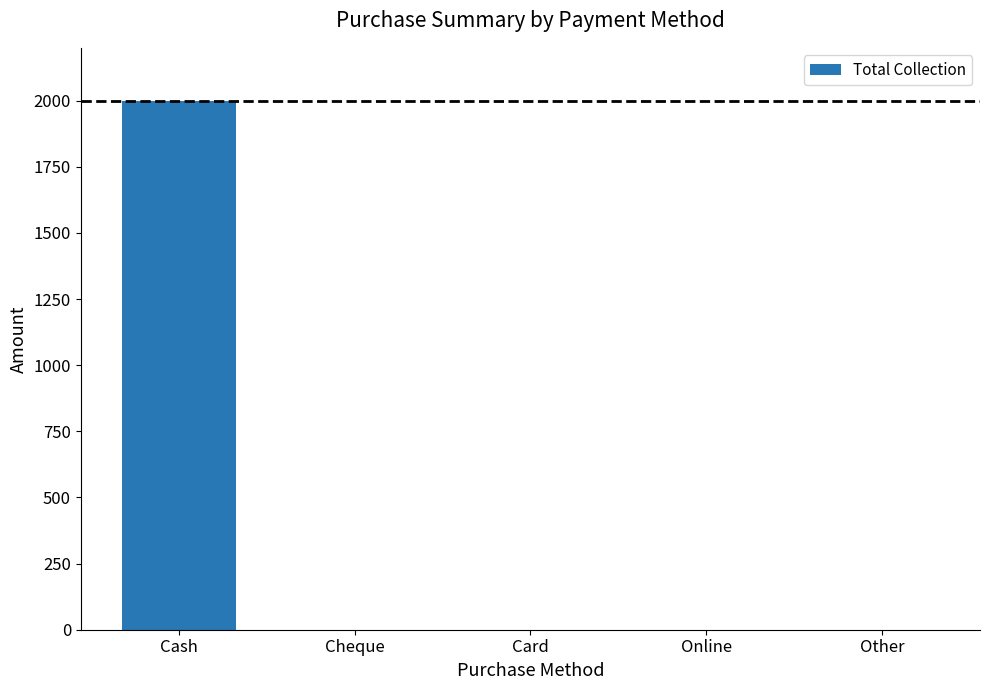

Which category has the highest value across all series?

Cash